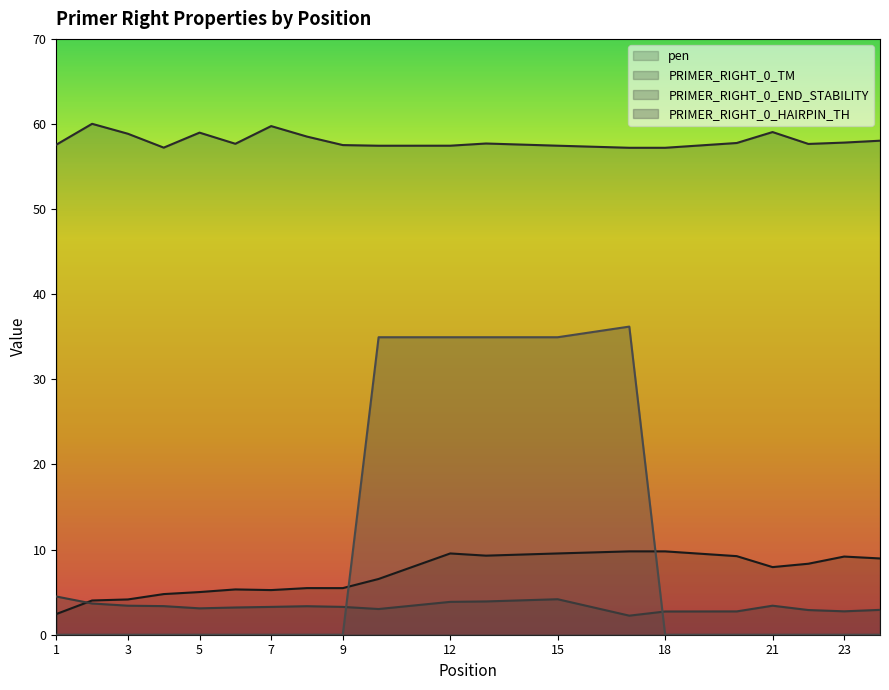

At which label does PRIMER_RIGHT_0_END_STABILITY first exceed 3?

1